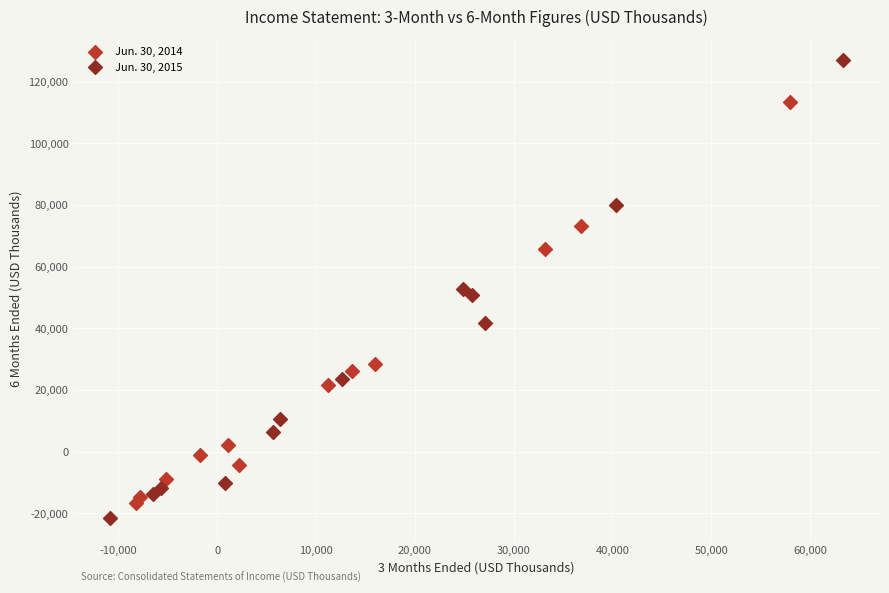

Which series reaches the maximum Y coordinate?

Jun. 30, 2015